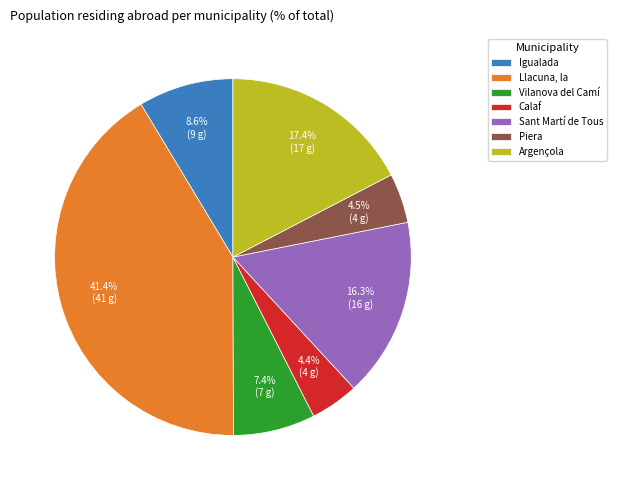

Count the number of slices in the pie.

7